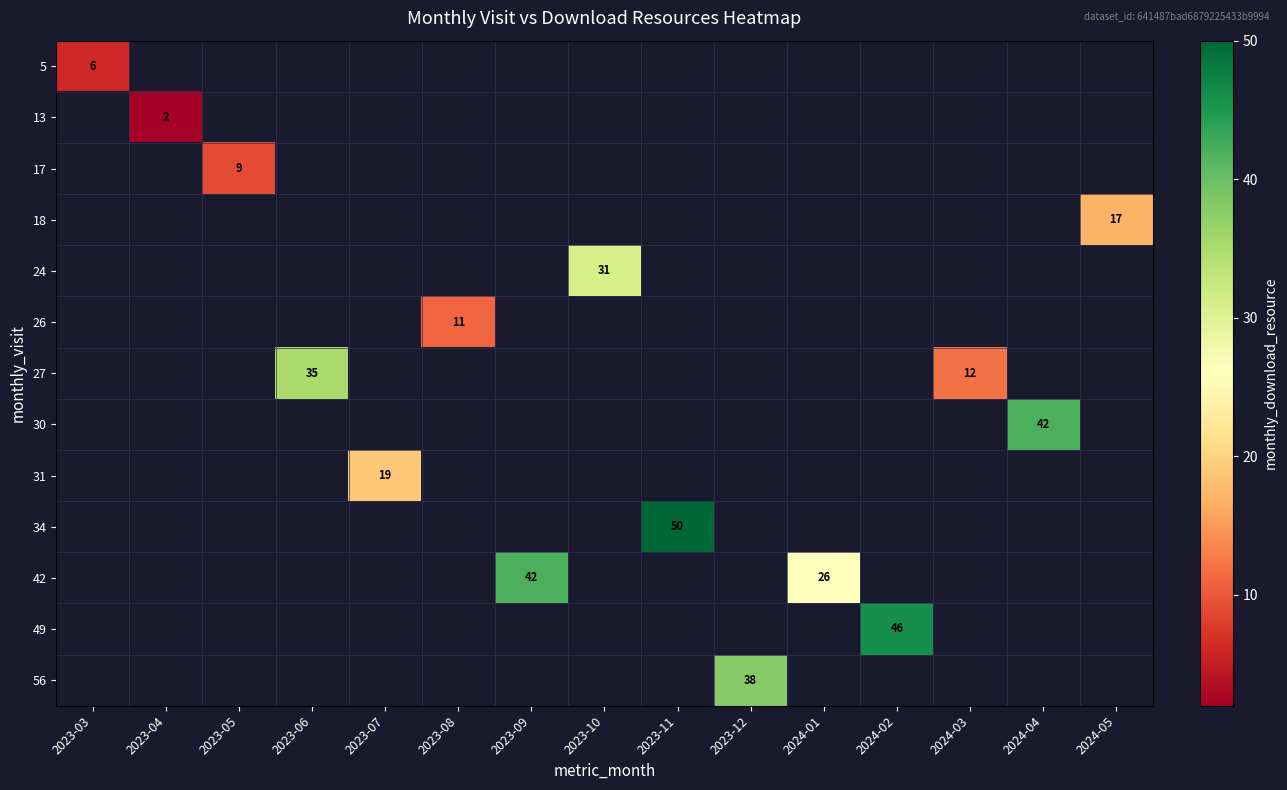

Count the number of data series in this chart.

13